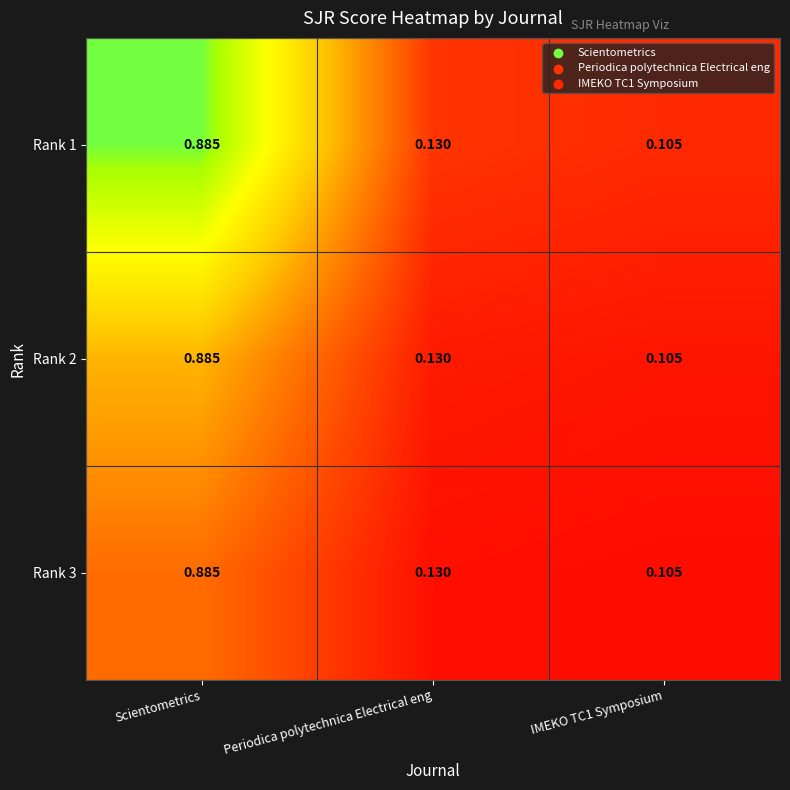

At which category is the sum across all series the highest?

Scientometrics